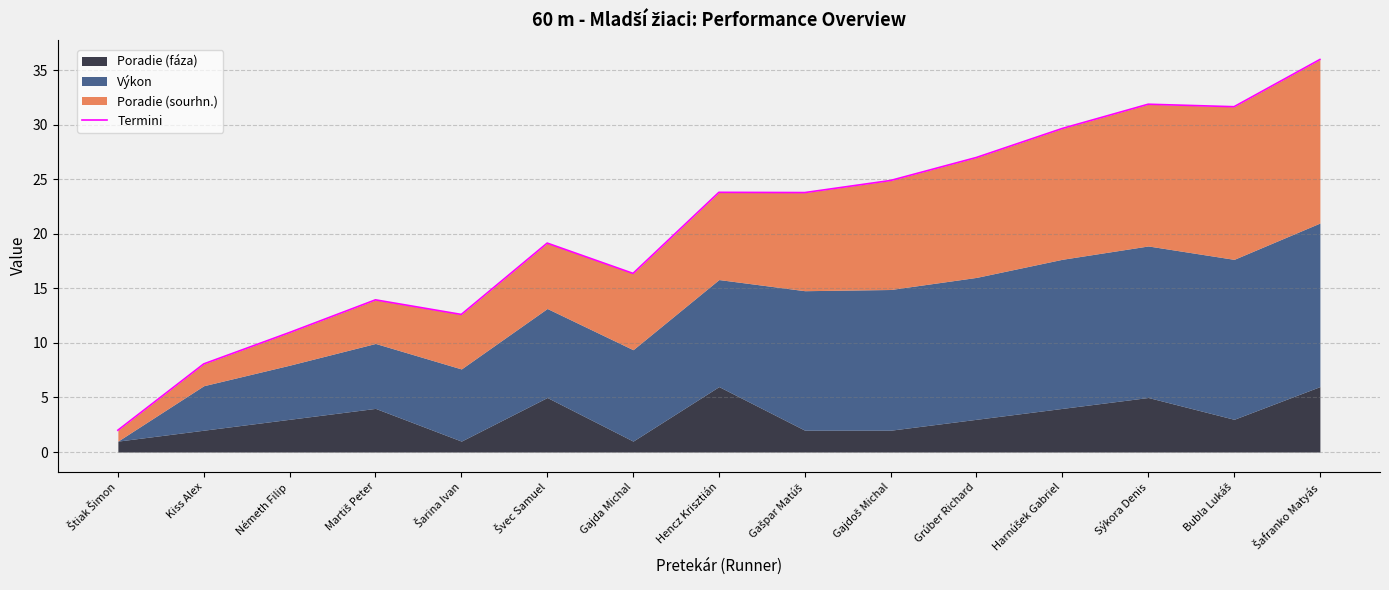

Does the chart have visible grid lines?

Yes